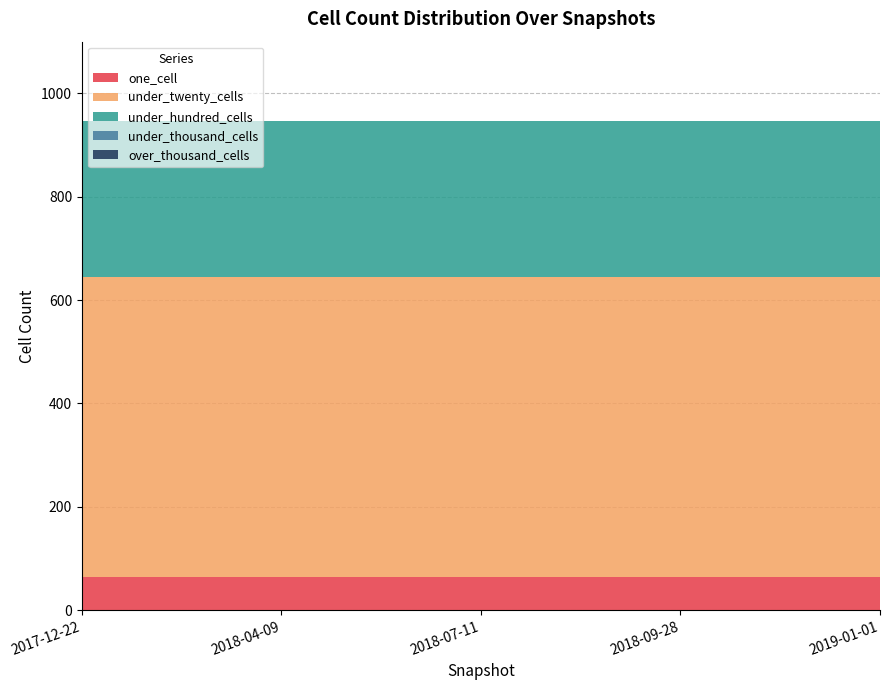

Reading left to right, what are all the values shown in this chart?

one_cell: 2017-12-22=64	2018-04-09=64	2018-07-11=64	2018-09-28=64	2019-01-01=64
under_twenty_cells: 2017-12-22=580	2018-04-09=580	2018-07-11=580	2018-09-28=580	2019-01-01=580
under_hundred_cells: 2017-12-22=303	2018-04-09=303	2018-07-11=303	2018-09-28=303	2019-01-01=303
under_thousand_cells: 2017-12-22=0	2018-04-09=0	2018-07-11=0	2018-09-28=0	2019-01-01=0
over_thousand_cells: 2017-12-22=0	2018-04-09=0	2018-07-11=0	2018-09-28=0	2019-01-01=0